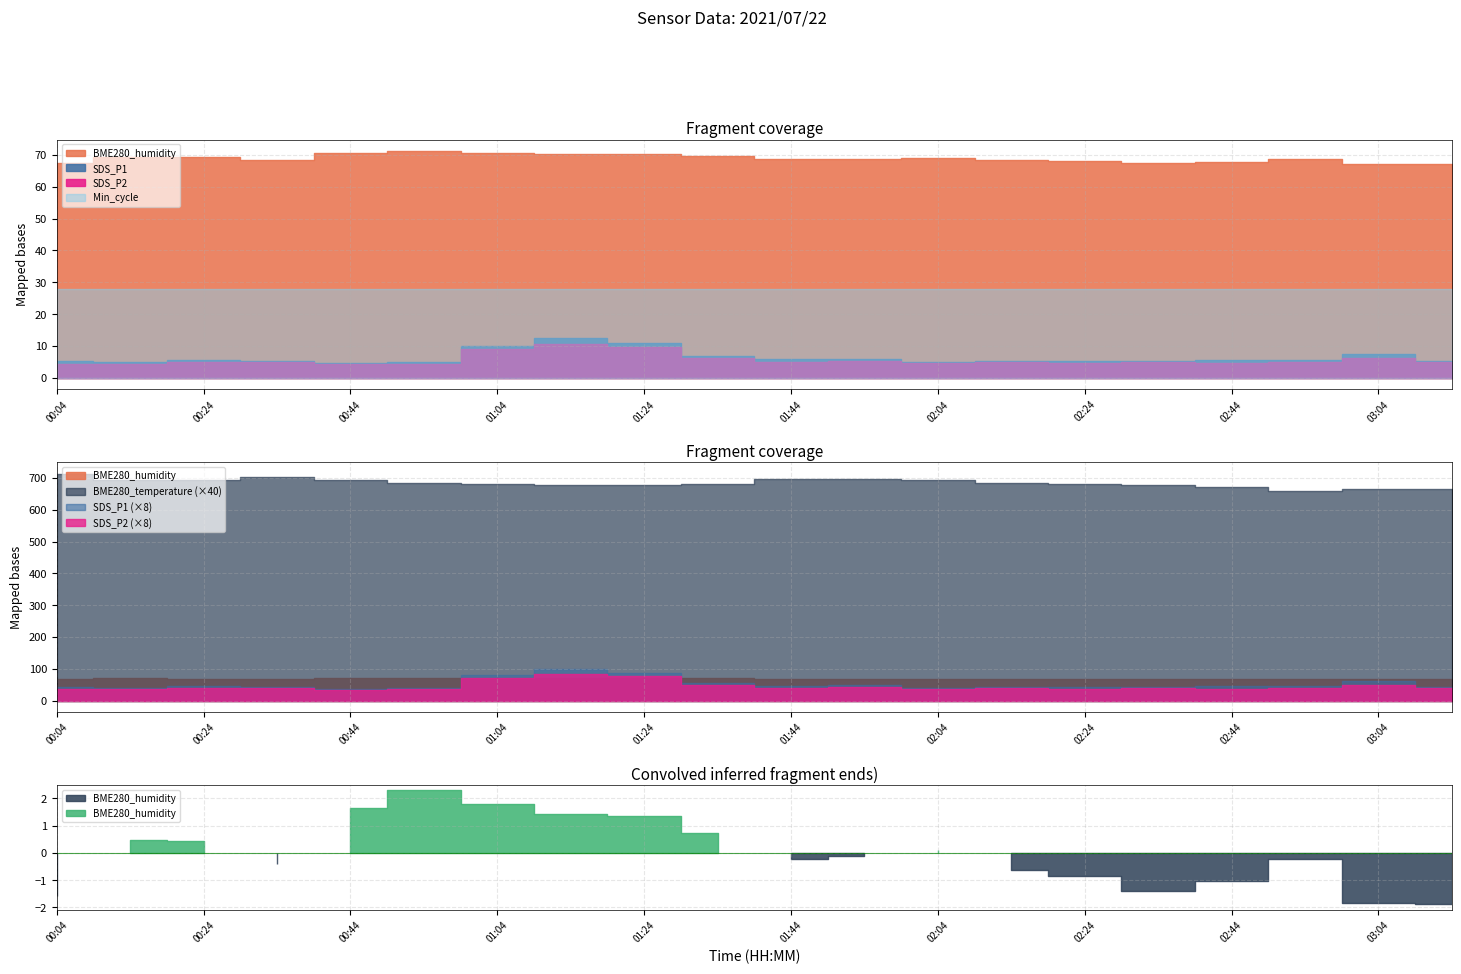

At which label is SDS_P2 closest to 7?

01:34